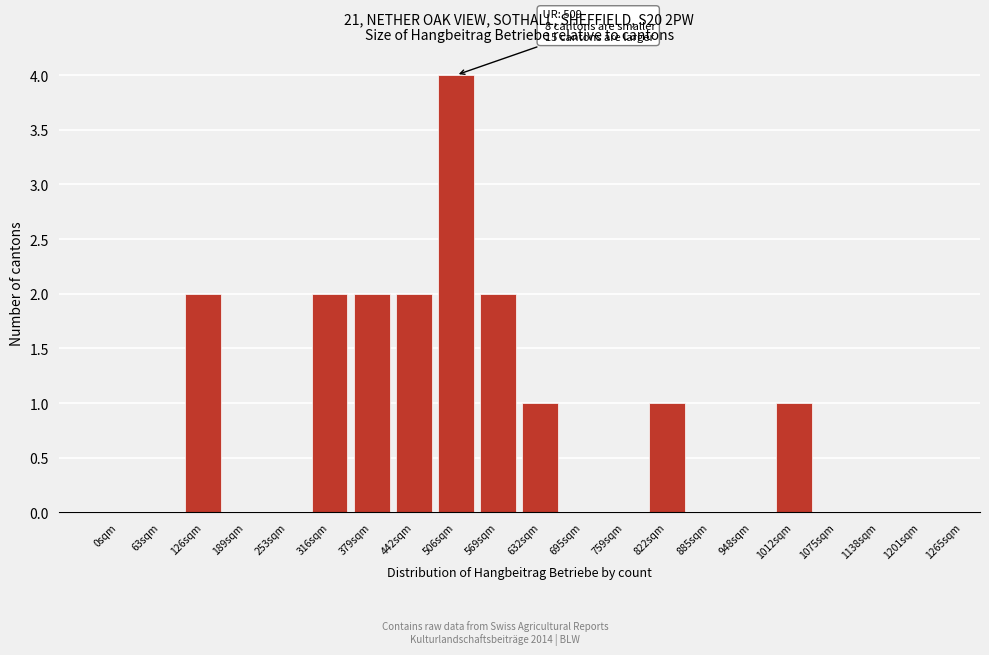

Reading right to left, extract all data points from this chart.

1201sqm=0	1138sqm=0	1075sqm=0	1012sqm=1	948sqm=0	885sqm=0	822sqm=1	759sqm=0	695sqm=0	632sqm=1	569sqm=2	506sqm=4	442sqm=2	379sqm=2	316sqm=2	253sqm=0	189sqm=0	126sqm=2	63sqm=0	0sqm=0